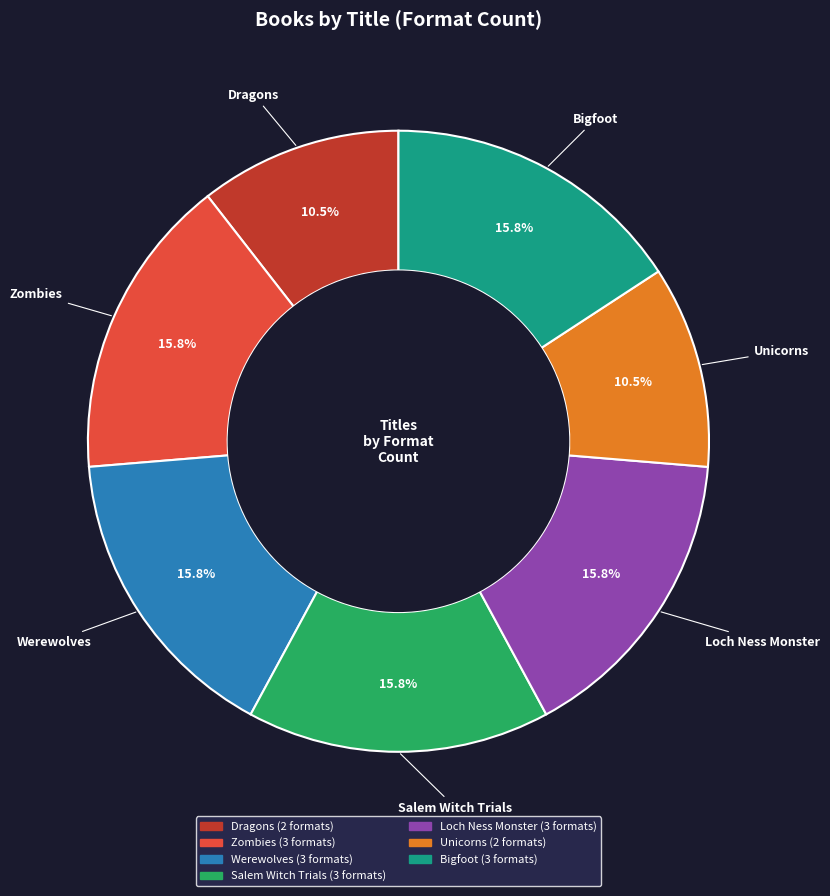

What is the ratio of the value at Salem Witch Trials to the value at Unicorns?

1.5